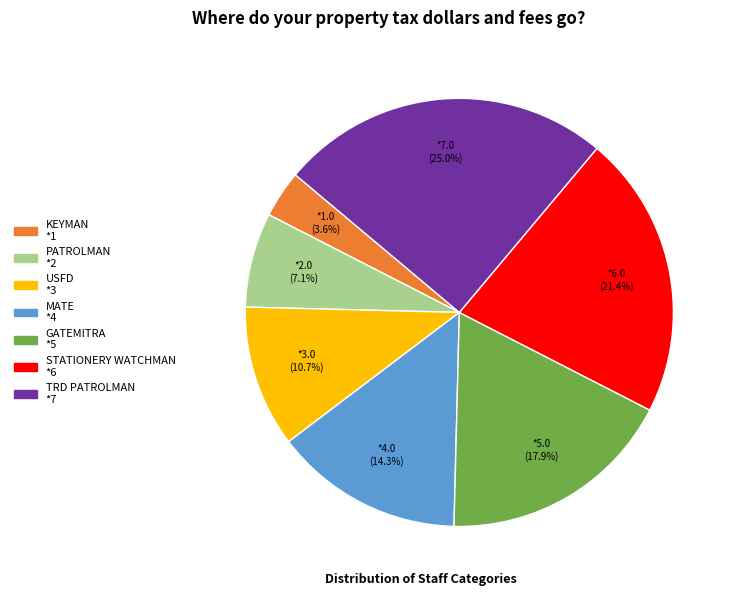

Does any single category account for the majority?

No